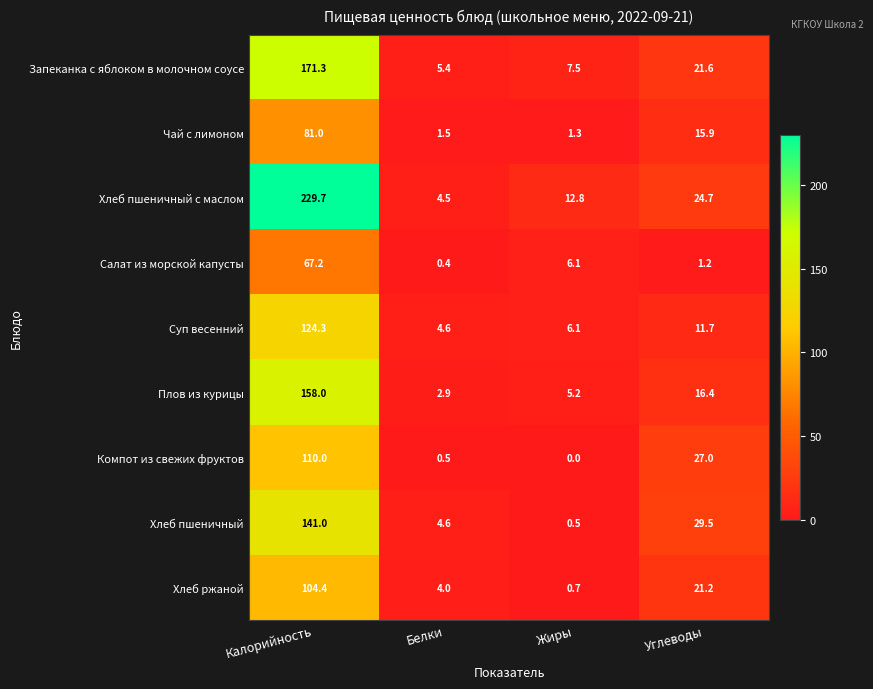

Rank the categories by Салат из морской капусты value from highest to lowest.

Калорийность, Жиры, Углеводы, Белки